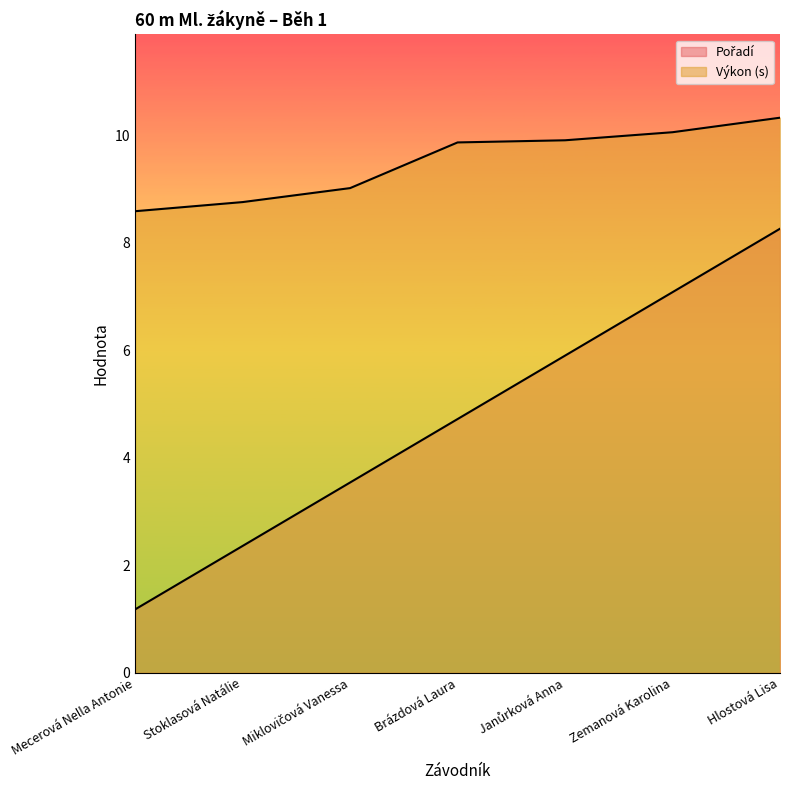

What is the highest value of the Výkon series?

10.3